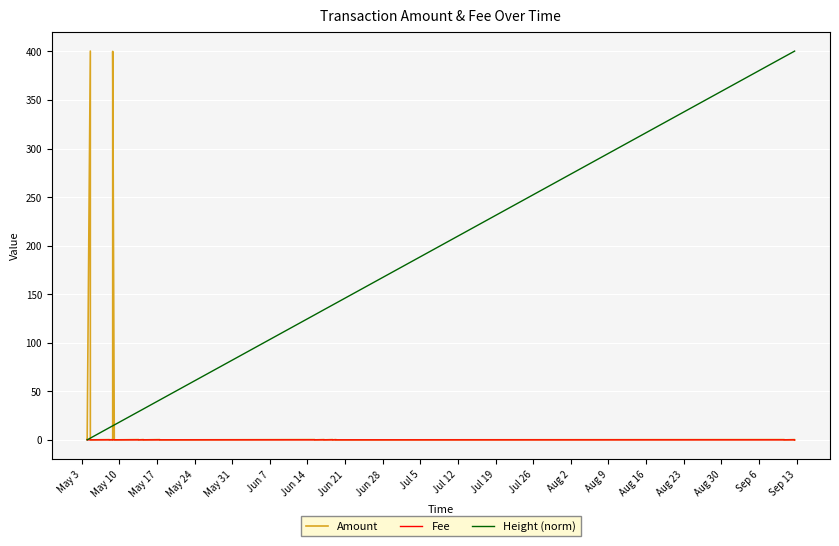

What are all the series names shown in the legend?

Amount, Fee, Height (norm)